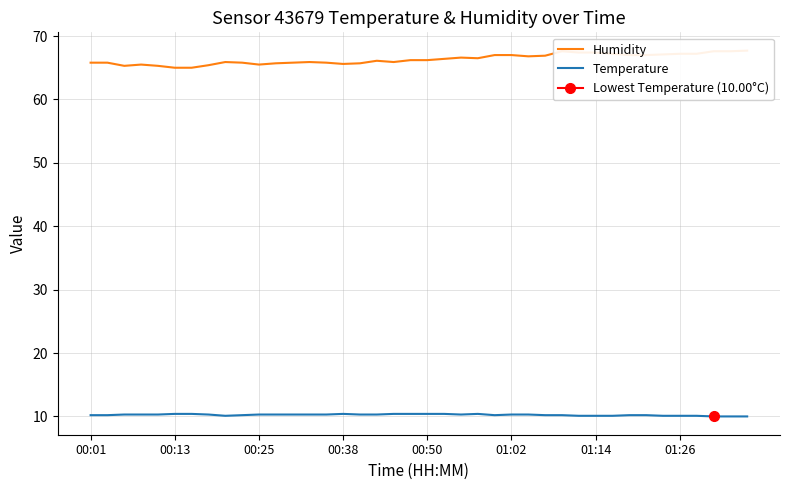

In Humidity, how many points are lower than both neighbors (excluding endpoints)?

6